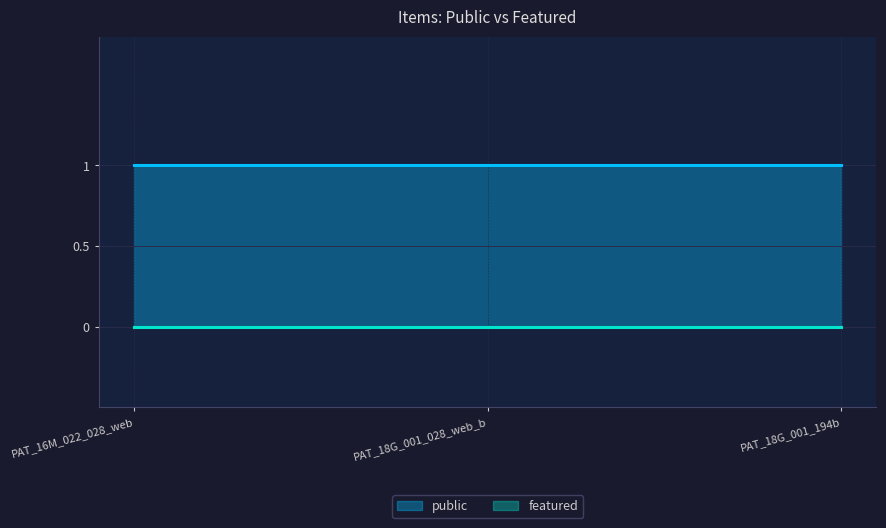

Count the number of data series in this chart.

2